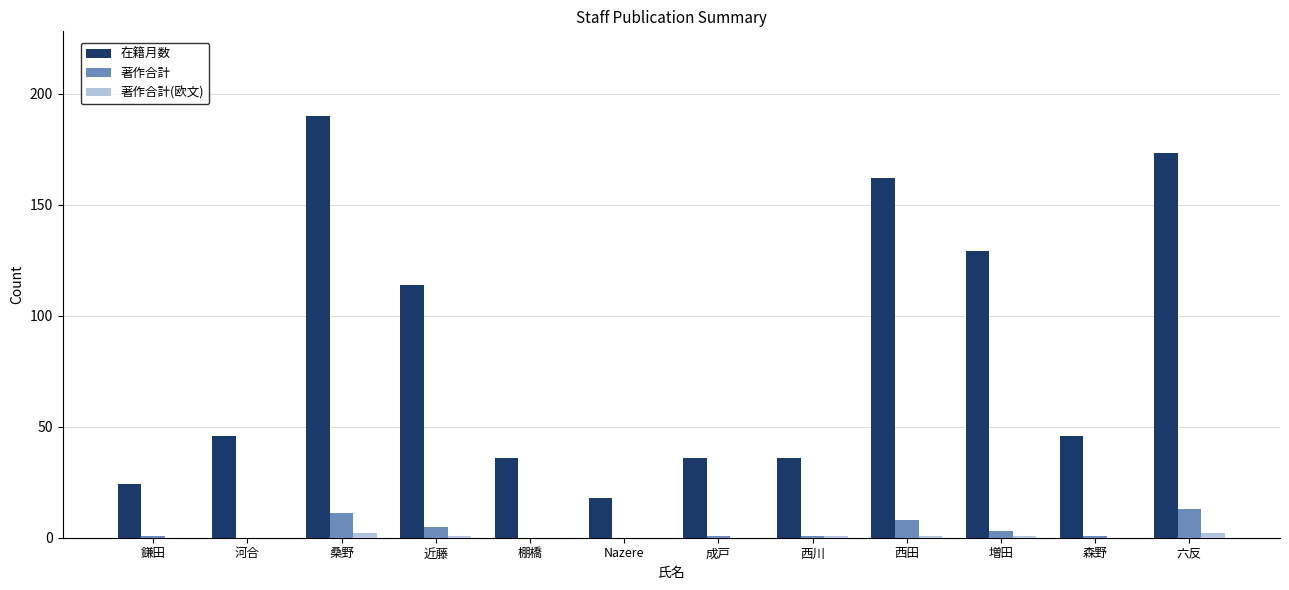

What is the sum of all 著作合計 values?

44